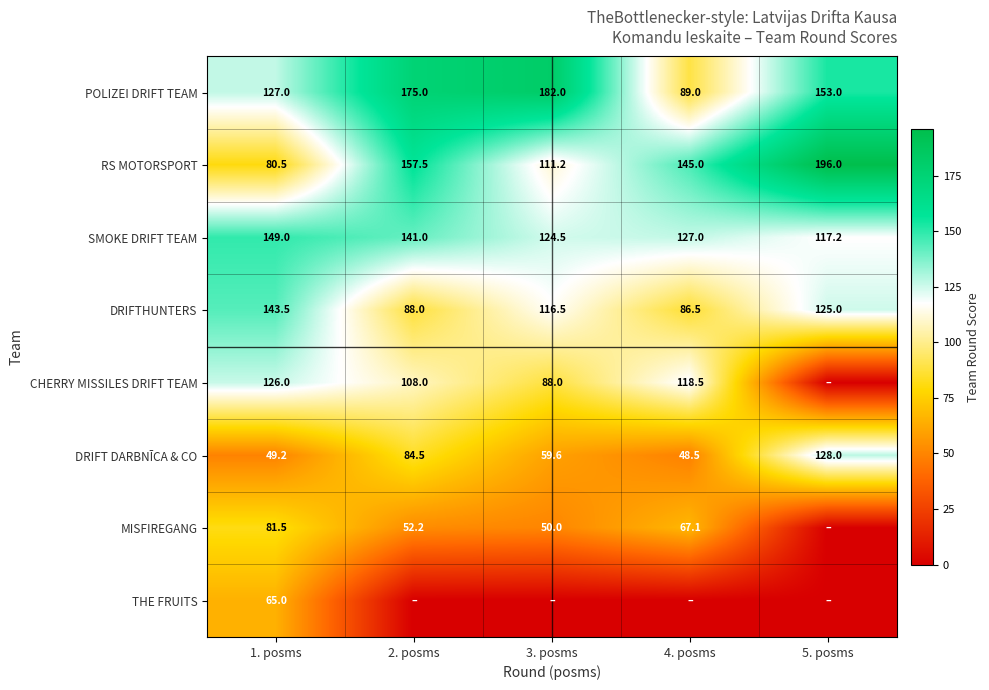

Between 1. posms and 4. posms, which is larger?

1. posms